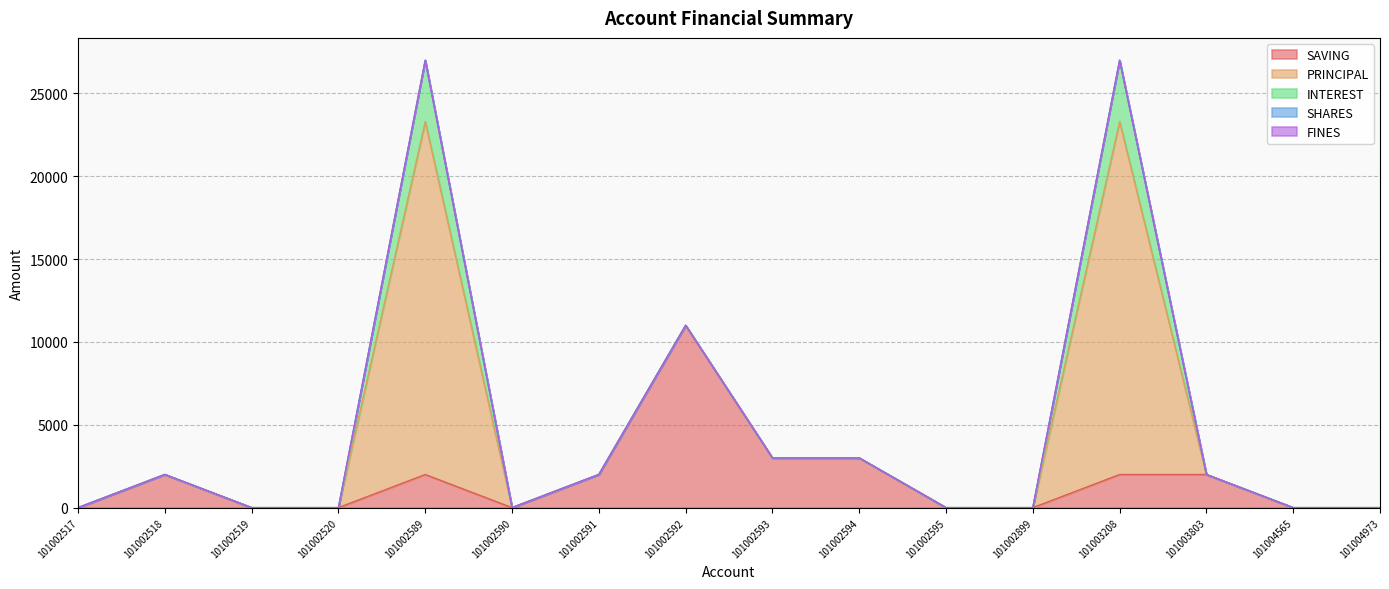

What is the maximum value for SAVING?

11000